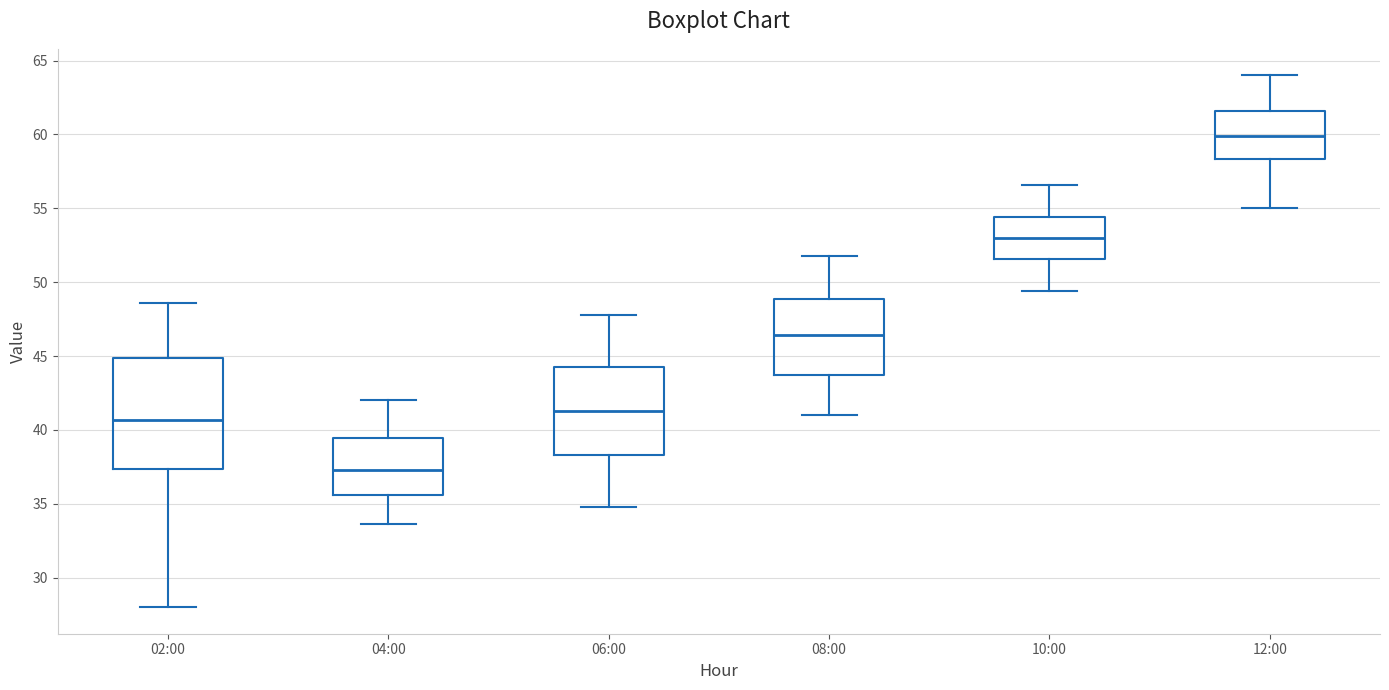

Which box has the highest median line?

12:00